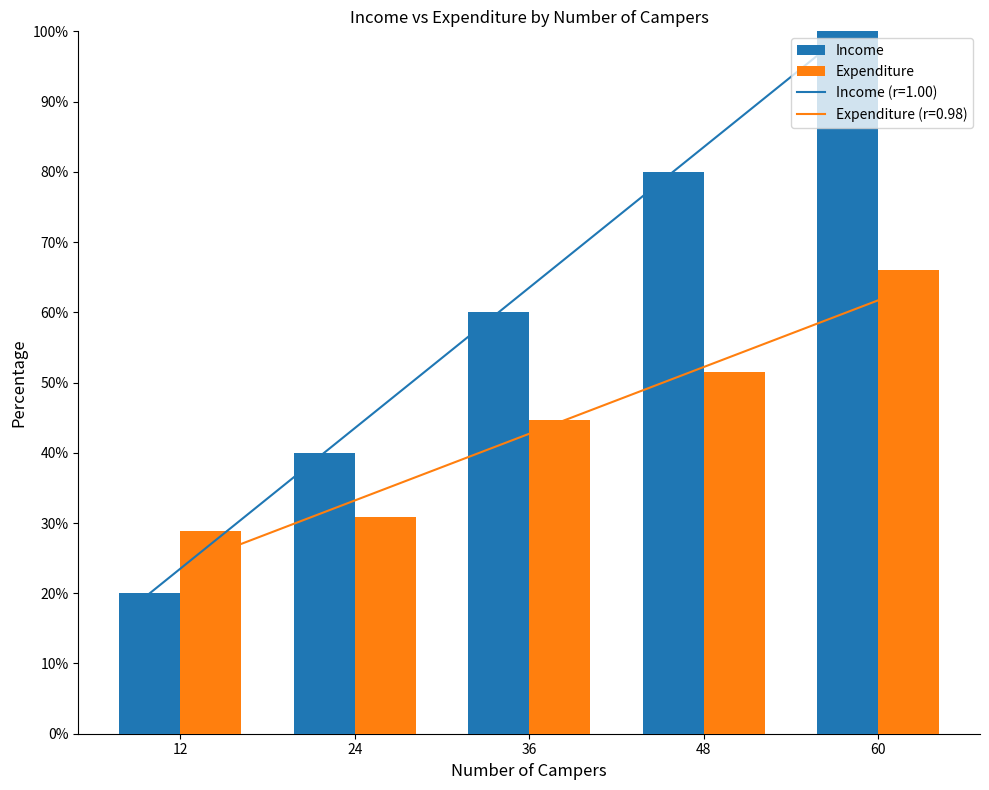

What is the minimum value shown in the chart?

0.2